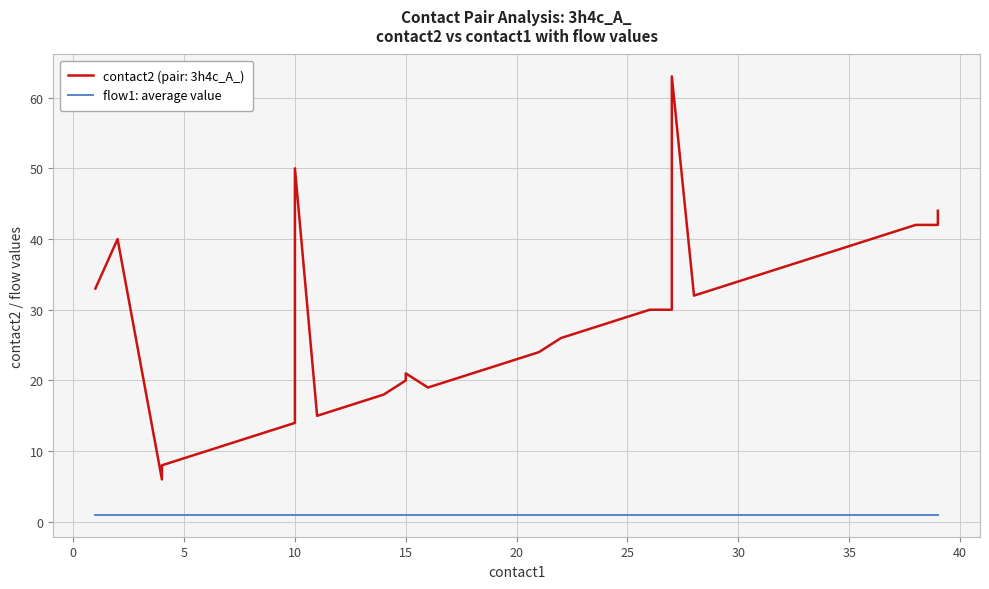

How many categories are shown in the chart?

40